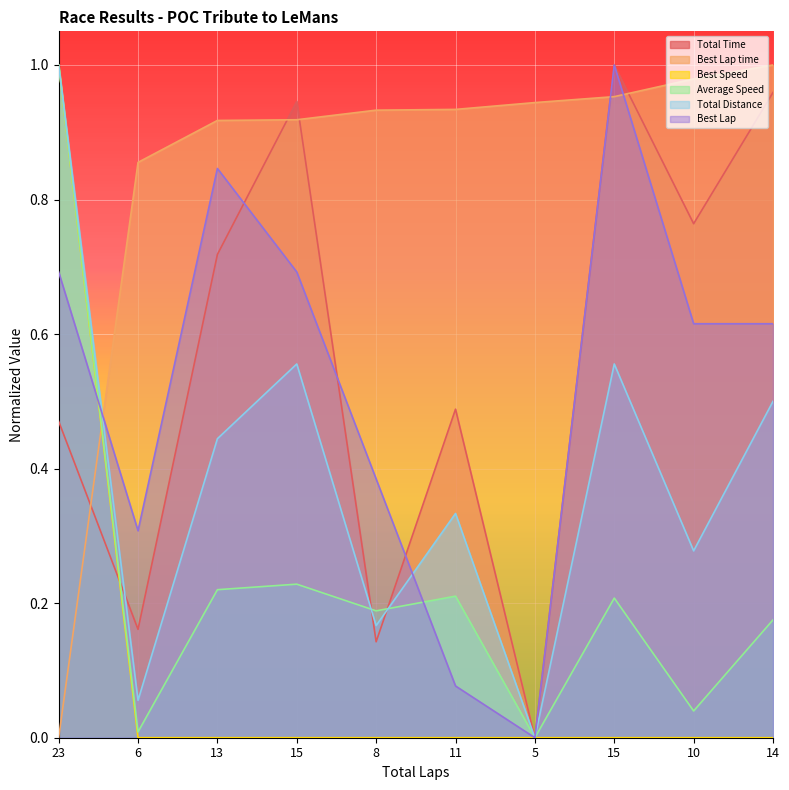

At 11, list the series in order from smallest to largest.

Best Speed, Best Lap, Average Speed, Total Distance, Total Time, Best Lap time